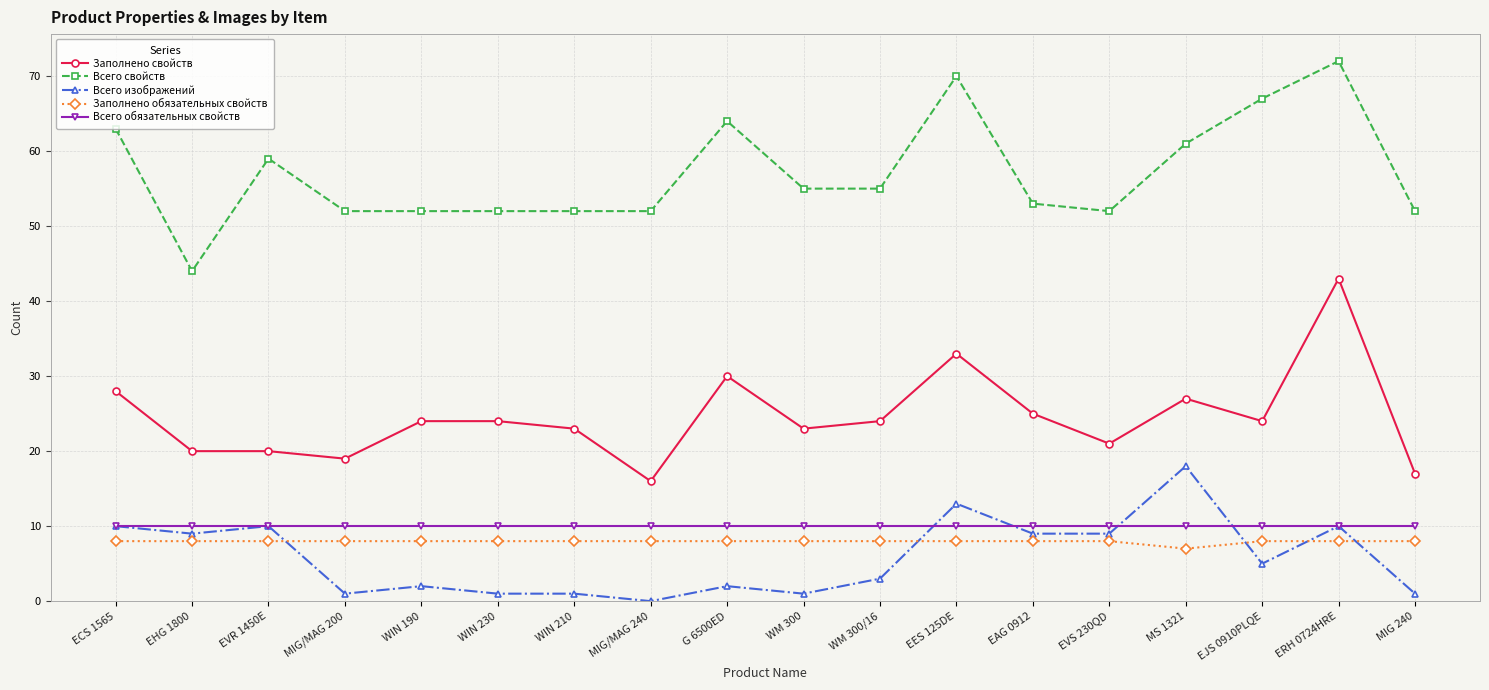

Is it true that Заполнено обязательных свойств equals 11 at WIN 230?

False